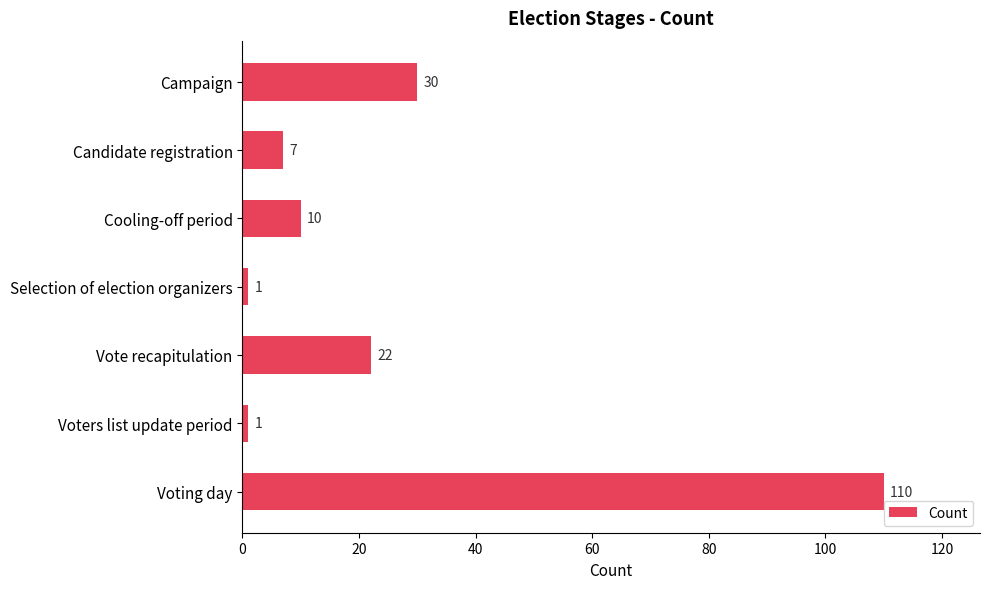

What is the sum of the values at Cooling-off period and Selection of election organizers?

11